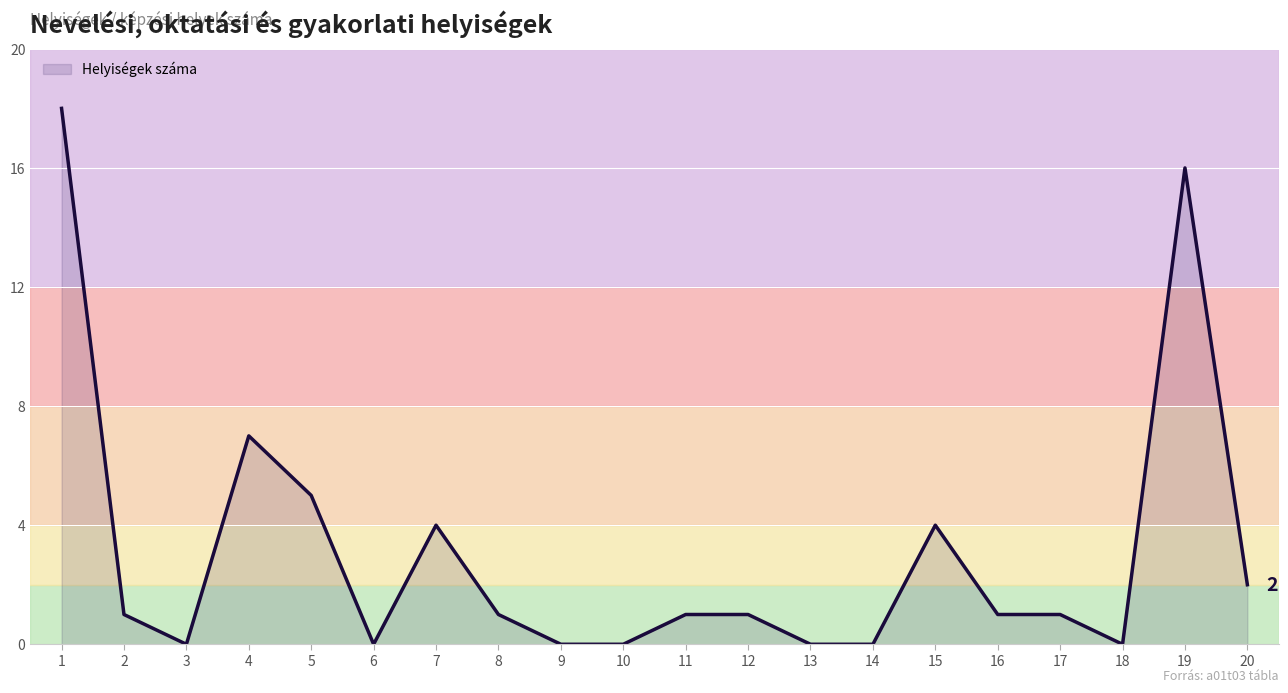

What is the maximum value shown in the chart?

18